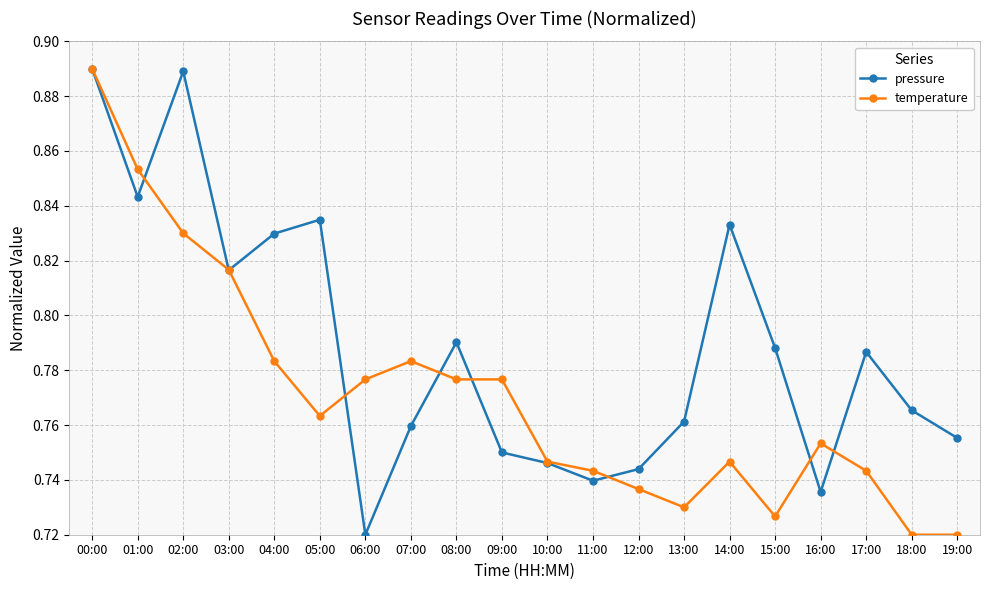

What is the total value across all series at 06:00?

1.5